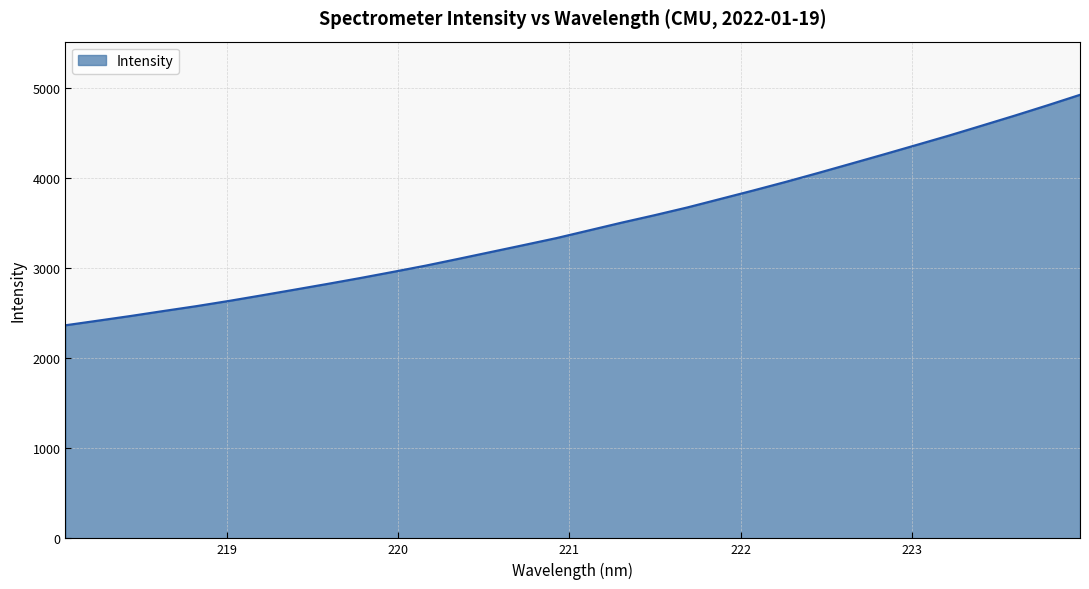

What is the minimum value shown in the chart?

2367.3